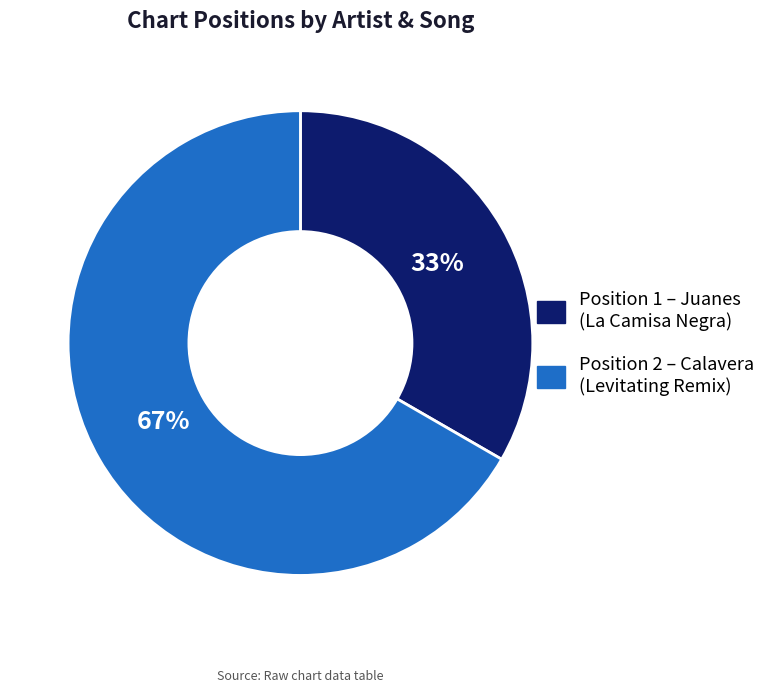

Is there any slice that represents more than half of the pie?

Yes